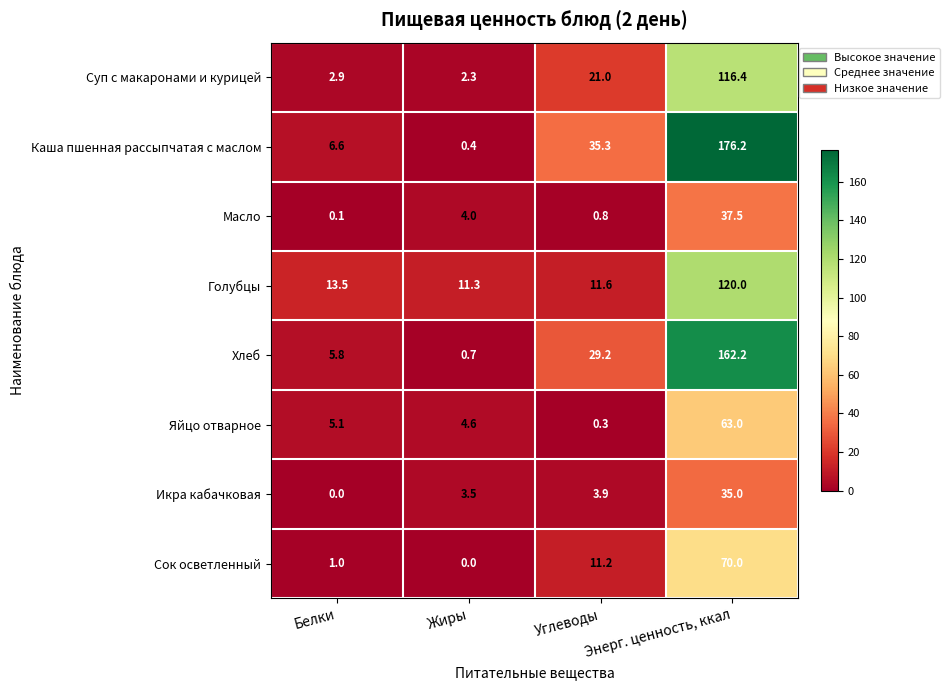

At how many categories does at least one series exceed 82?

1